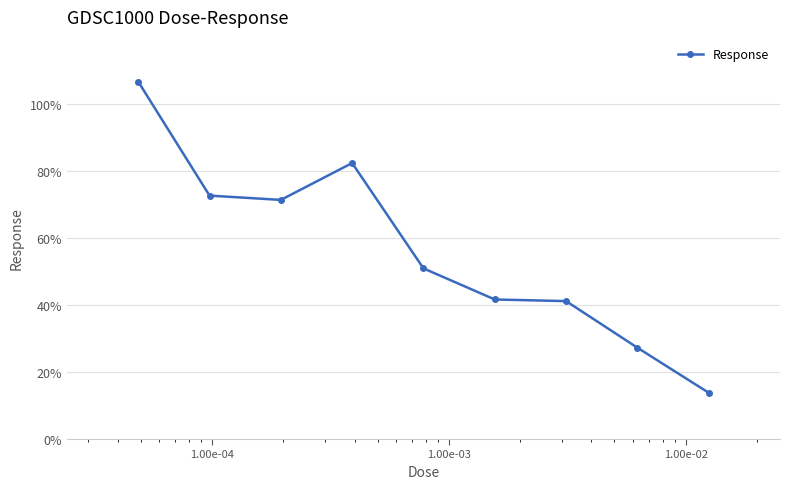

What is the value of the 3rd point from the left?

71.4